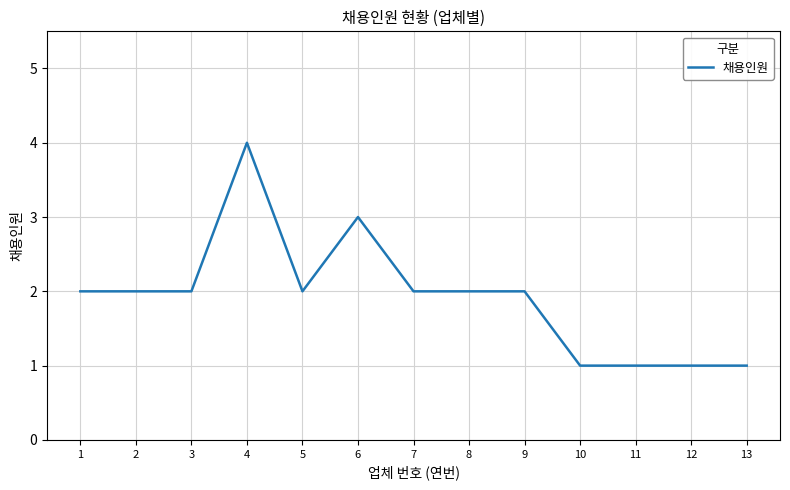

What is the average value?

2